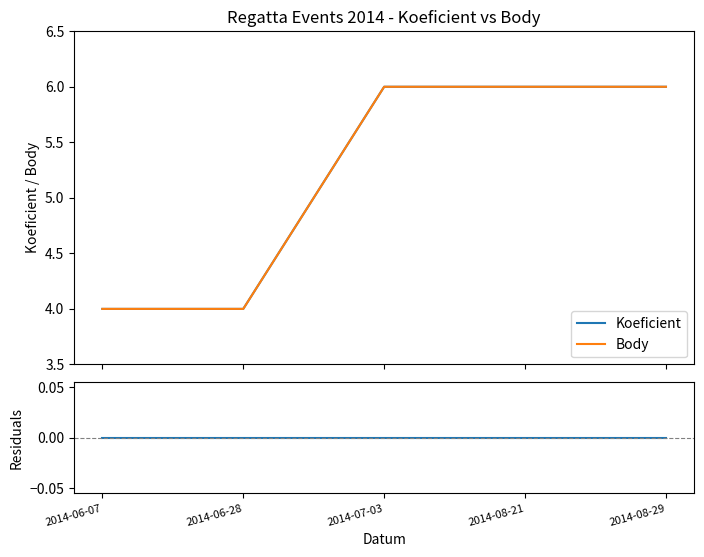

What is the sum of all Koeficient values?

26